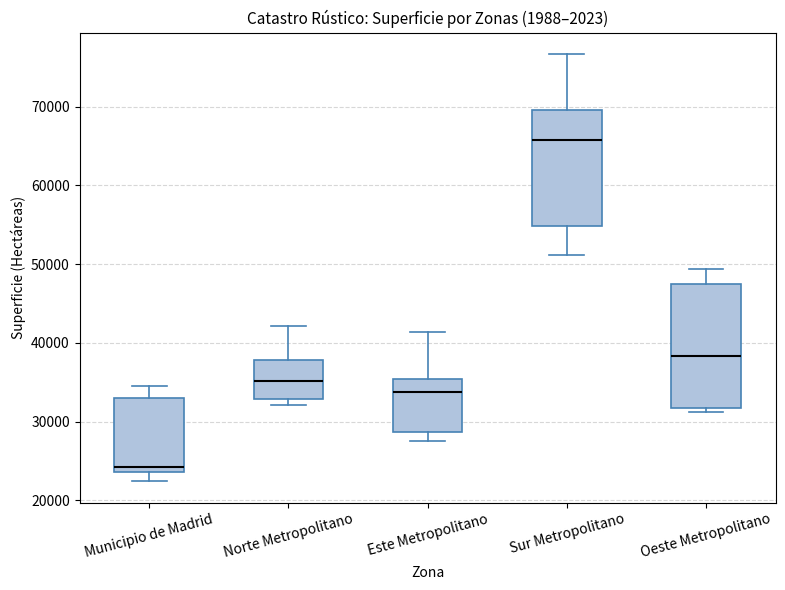

Which box's median line is the lowest?

Municipio de Madrid